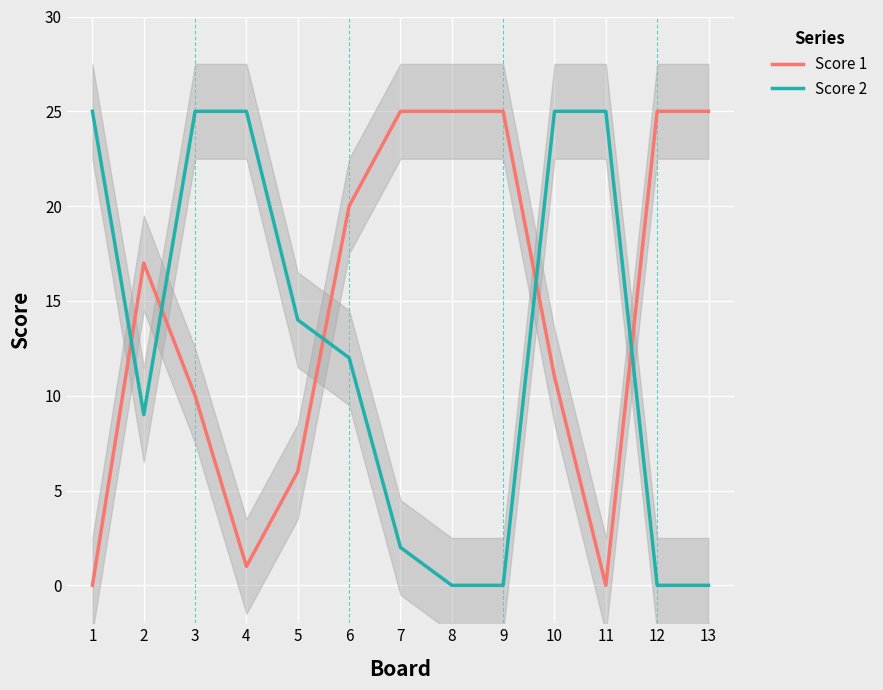

How many times do Score 2 and Score 1 cross each other?

5